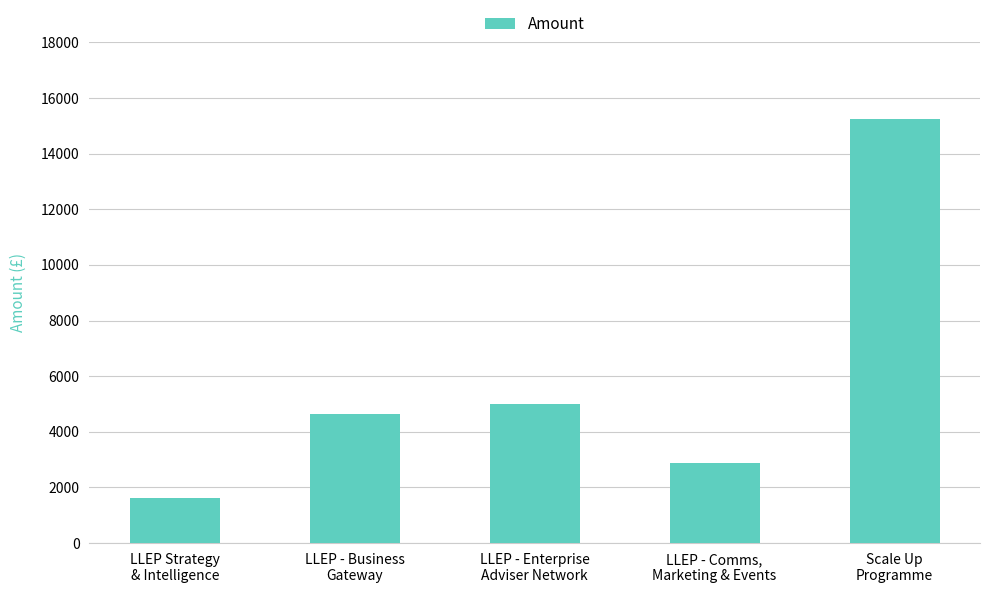

What position from the left is LLEP Strategy
& Intelligence?

1